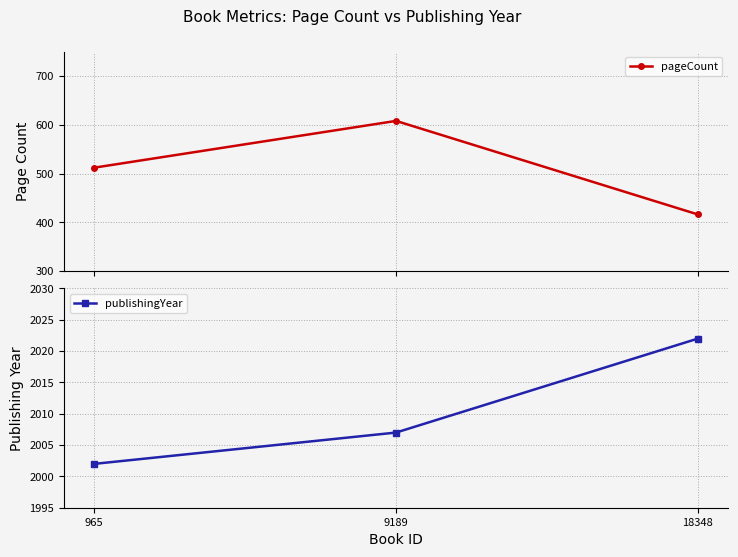

What is the total value across all series at 9189?

2615